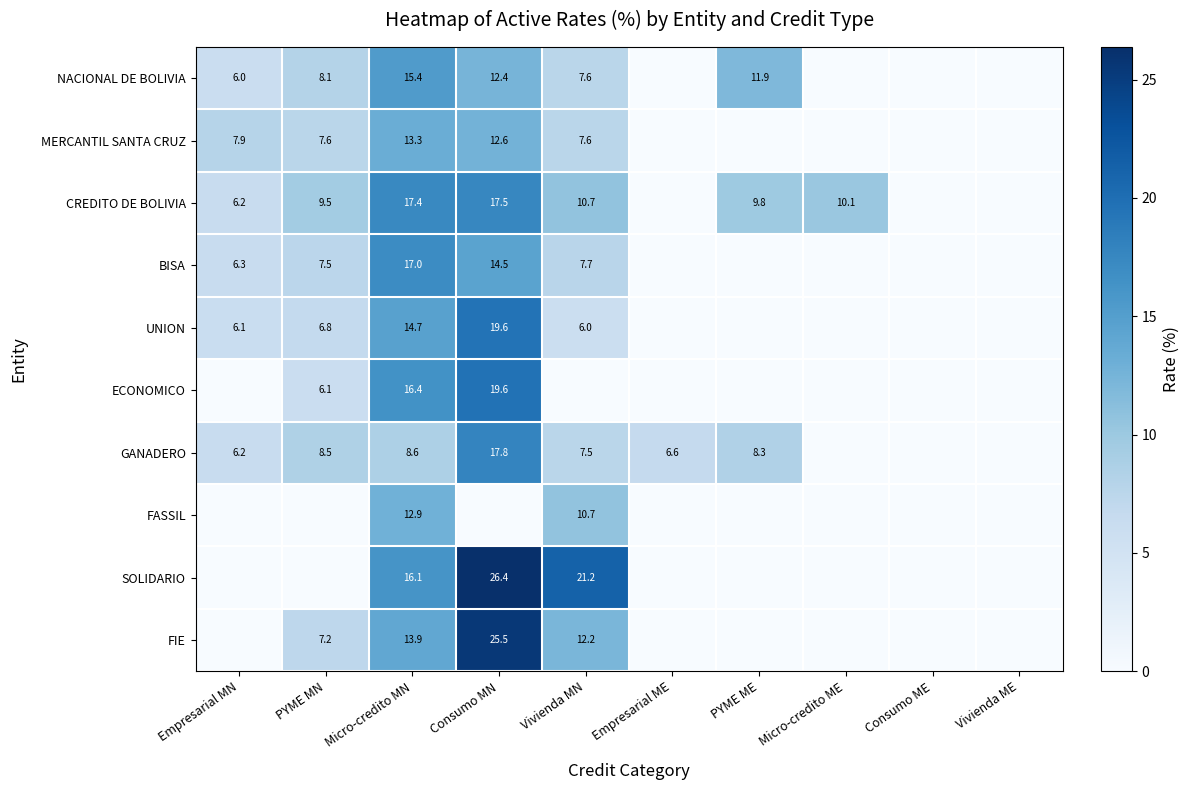

The FASSIL series shows 17.1 at Vivienda MN. True or false?

False